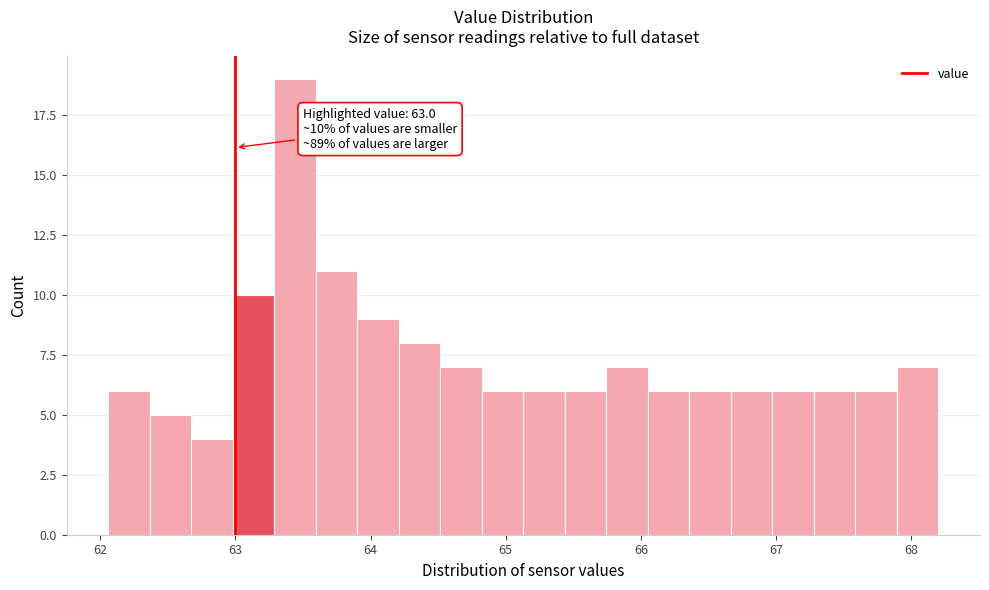

Around what value on the x-axis is the tallest bar? Give the approximate position of its centre, as read against the axis.

63.4